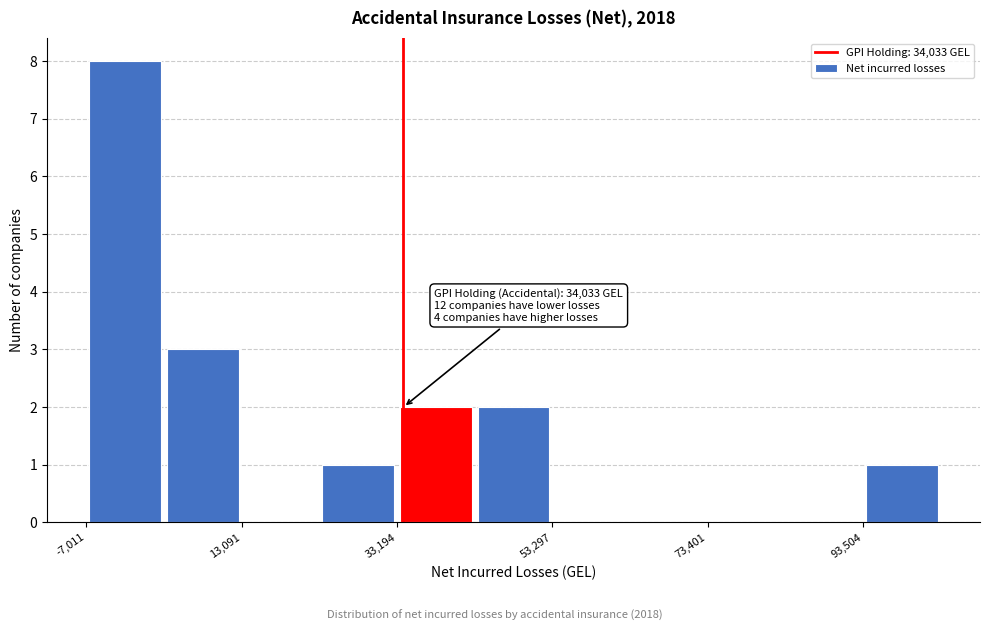

Read against the x-axis, roughly where is the centre of the tallest bar?

0